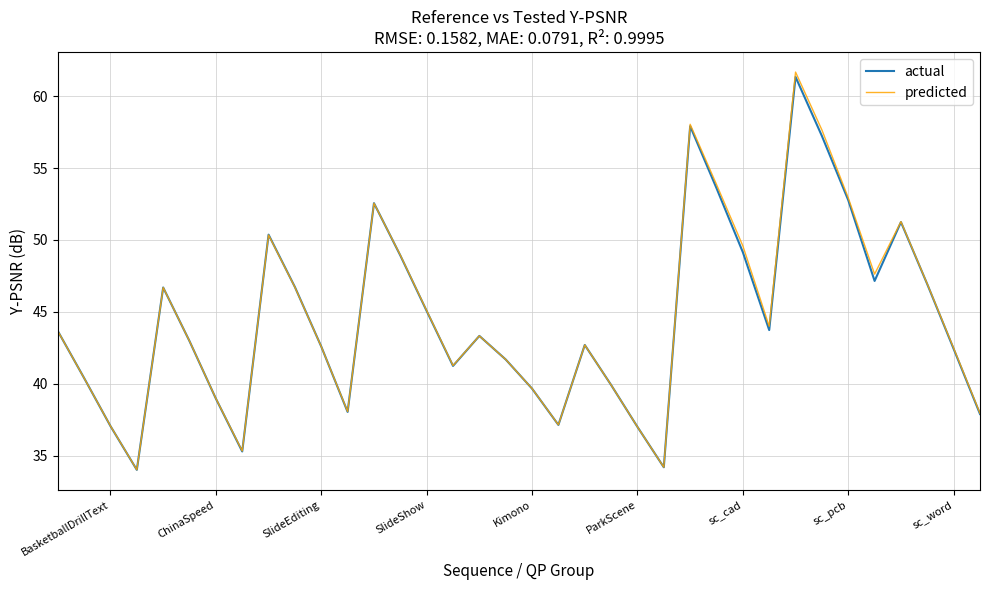

How many interior local peaks does the predicted series have?

8